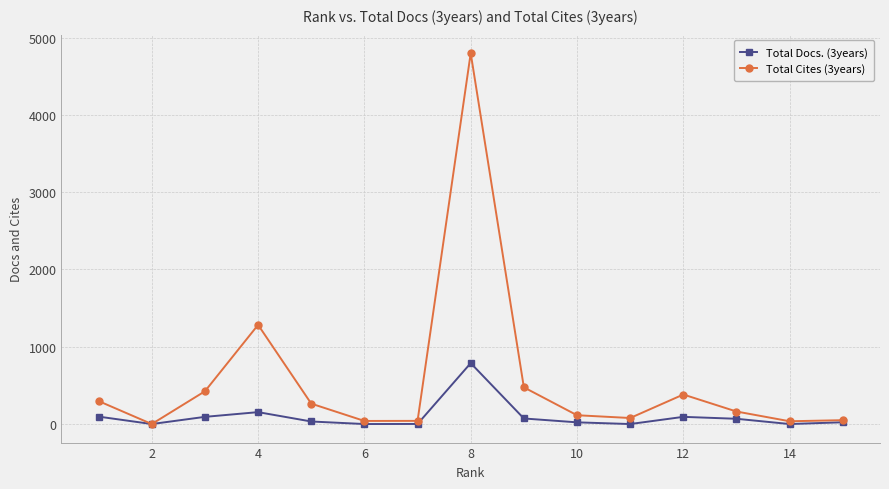

What is the difference between the maximum and second lowest values in the Total Cites (3years) series?

4762